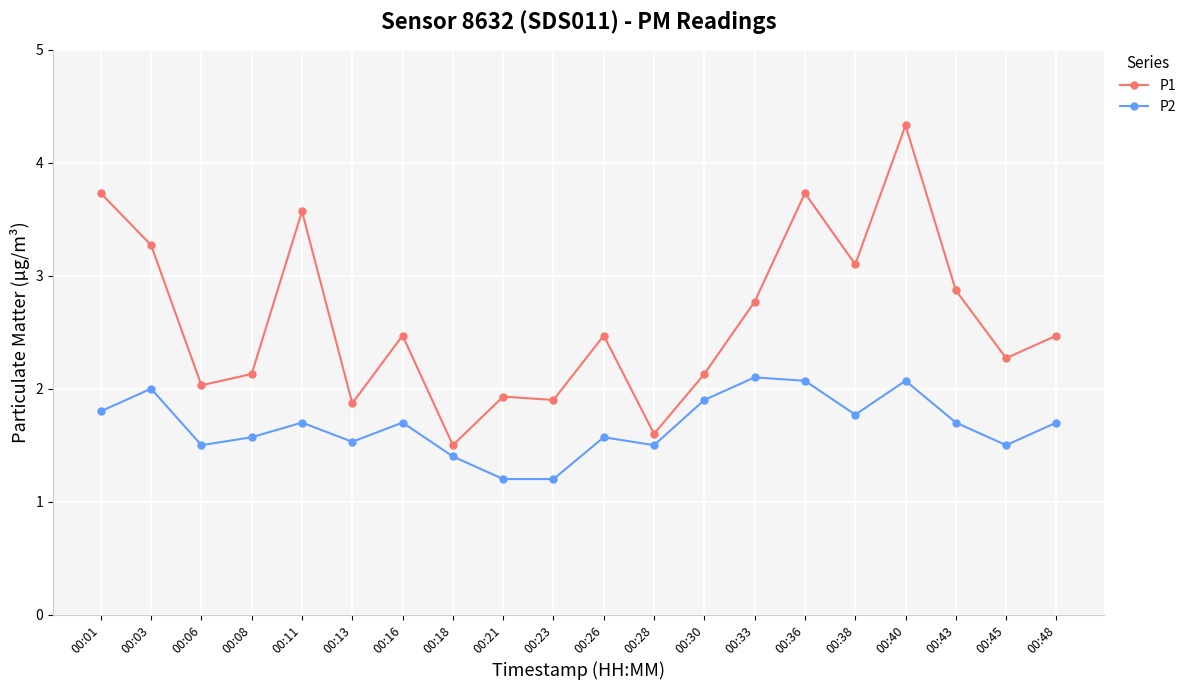

Reading left to right, list all the values displayed in this chart.

P1: 3.7	3.3	2.0	2.1	3.6	1.9	2.5	1.5	1.9	1.9	2.5	1.6	2.1	2.8	3.7	3.1	4.3	2.9	2.3	2.5
P2: 1.8	2.0	1.5	1.6	1.7	1.5	1.7	1.4	1.2	1.2	1.6	1.5	1.9	2.1	2.1	1.8	2.1	1.7	1.5	1.7